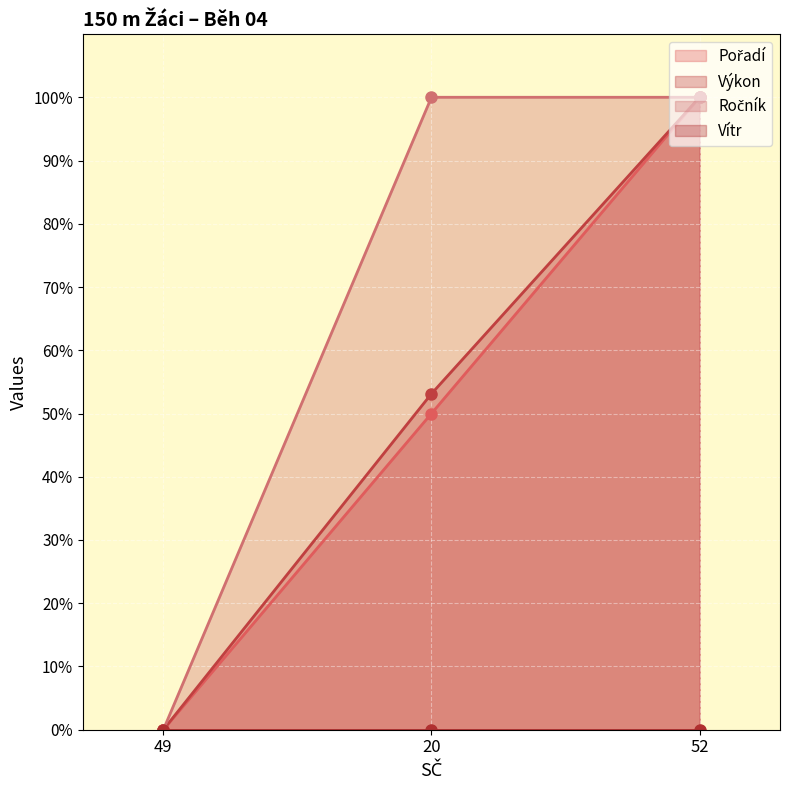

The value of Pořadí at 49 is 31.4. True or false?

False